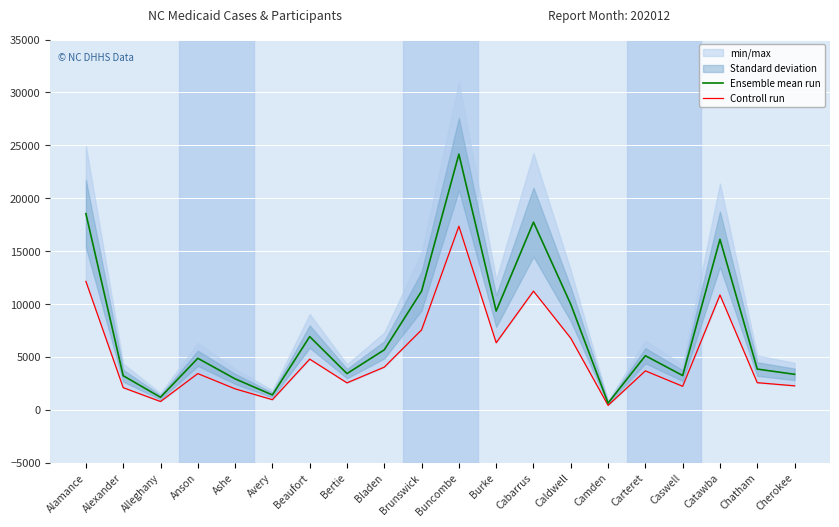

At which category is the sum across all series the highest?

Buncombe